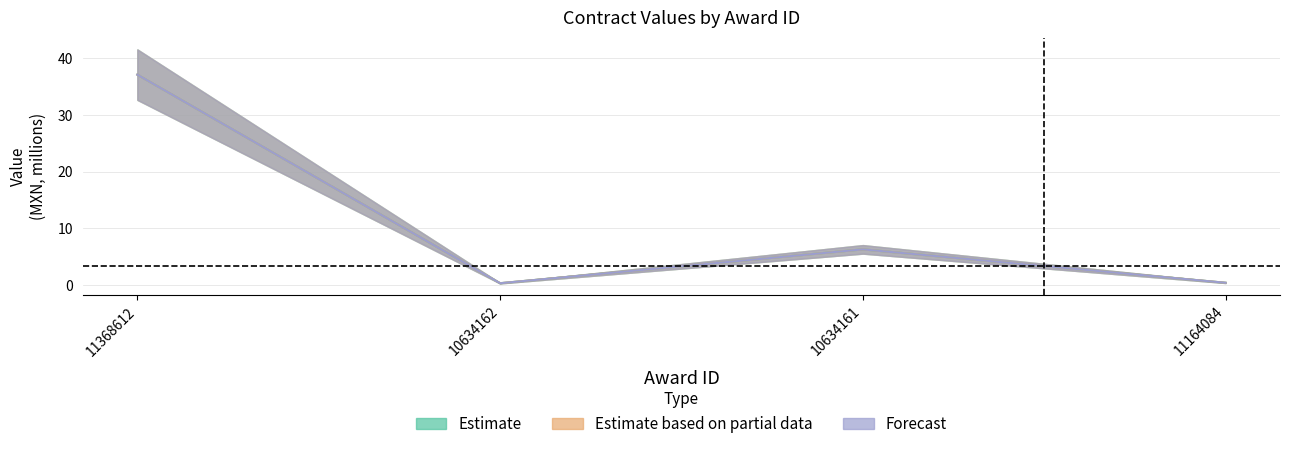

What position from the left is 10634162?

2